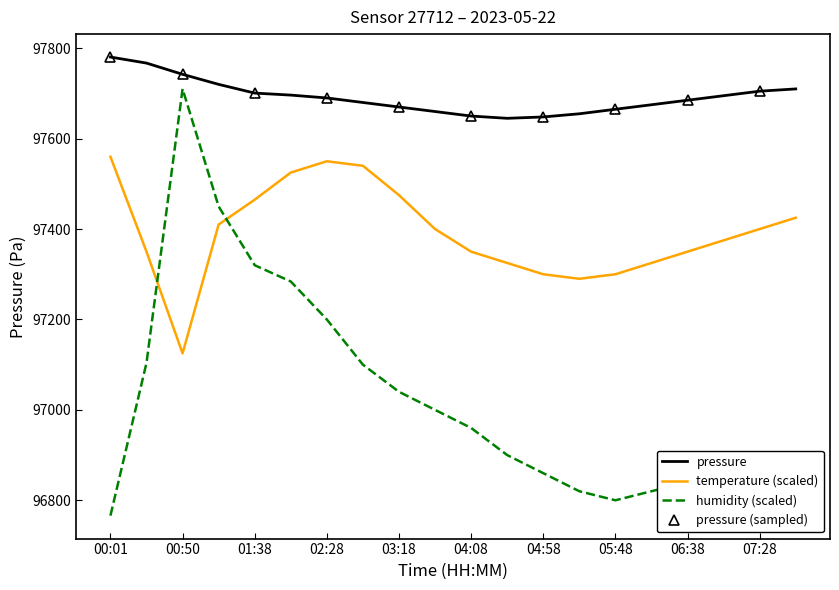

How many interior local peaks does the humidity series have?

1